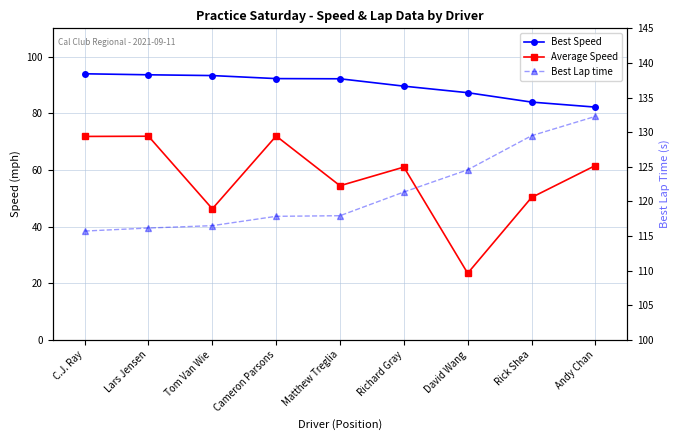

True or false: Best Lap time and Average Speed cross at least once.

False